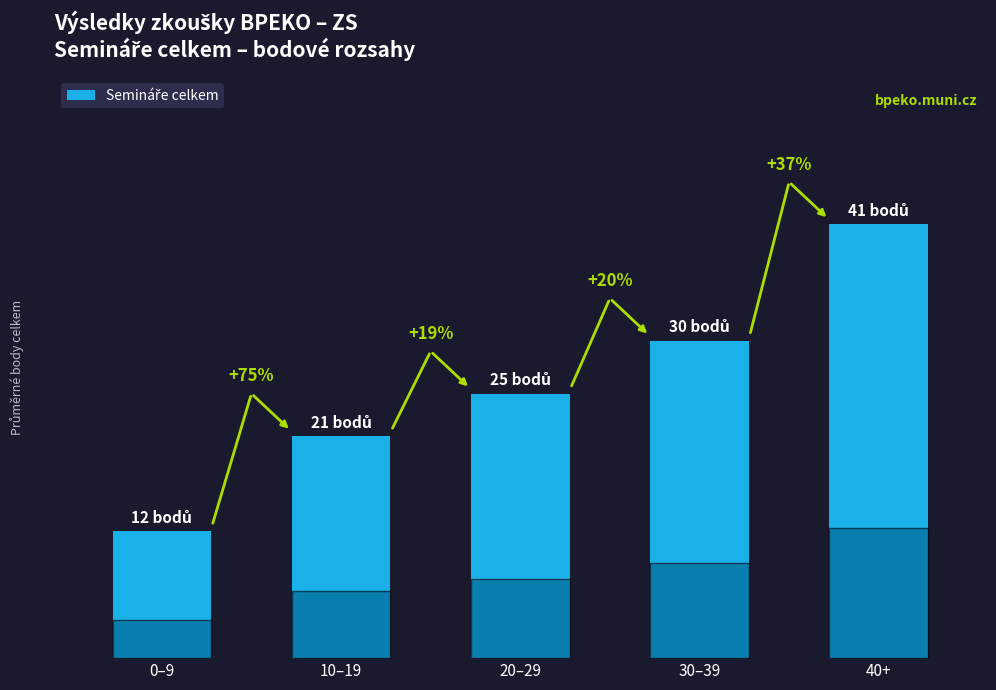

Does the chart contain any negative values?

No